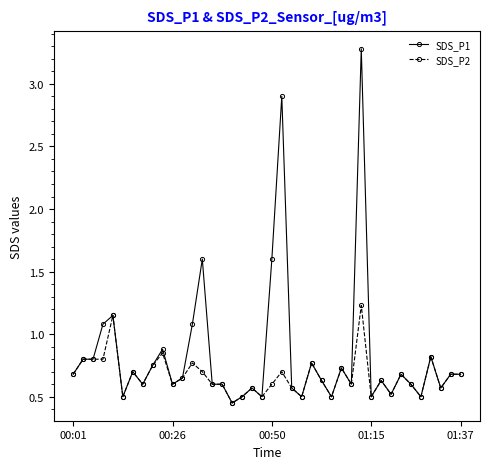

List the series in order of their overall mean, highest first.

SDS_P1, SDS_P2